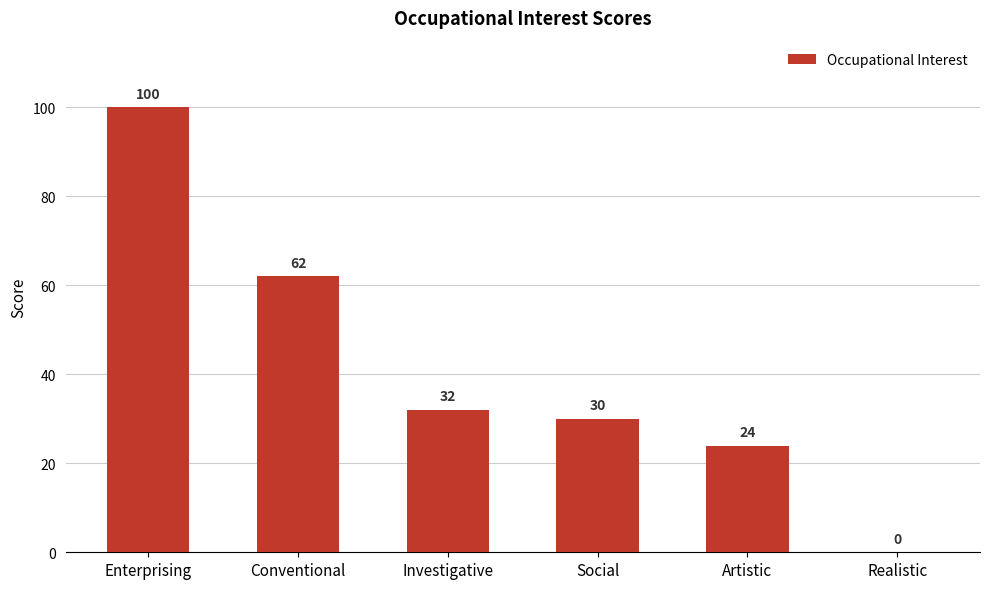

What is the sum of all values?

248